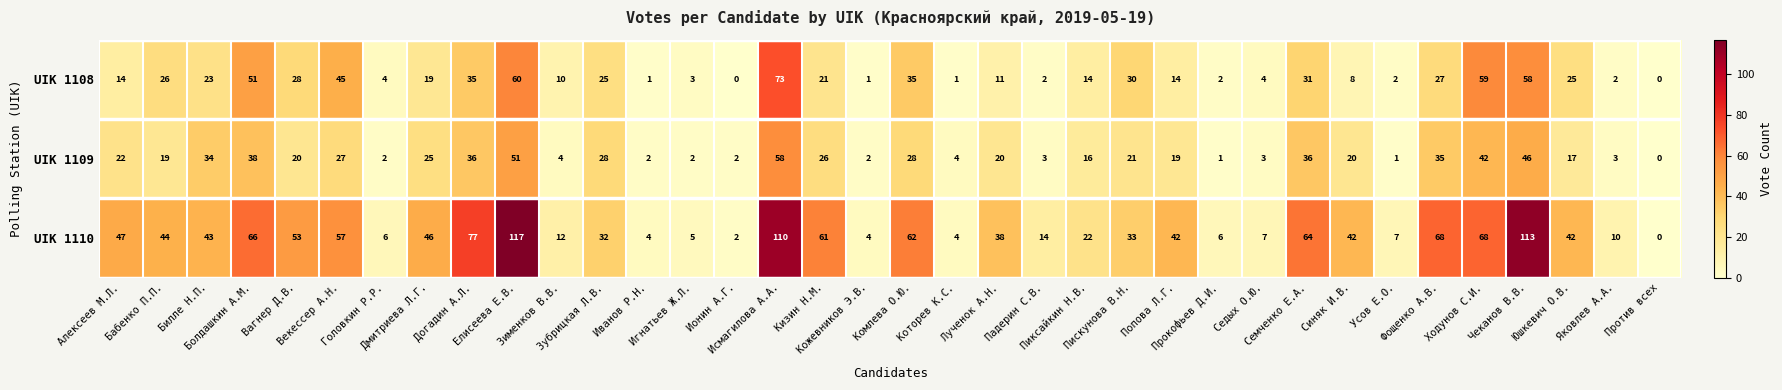

Count the number of categories in the chart.

36